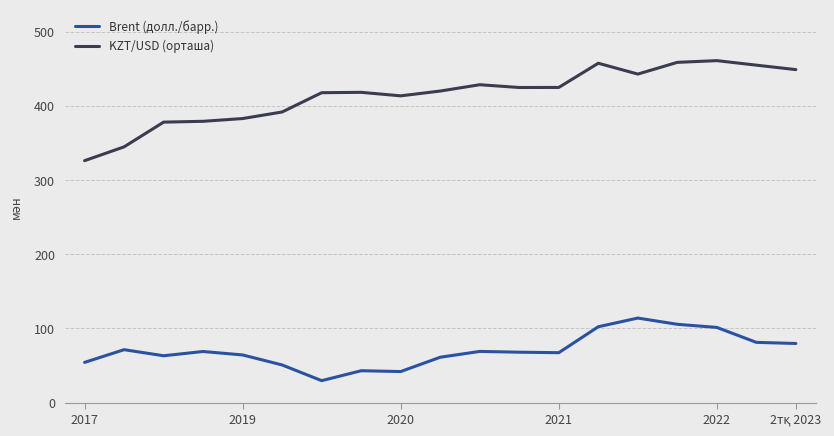

Which series has the widest spread of values?

KZT/USD (орташа)